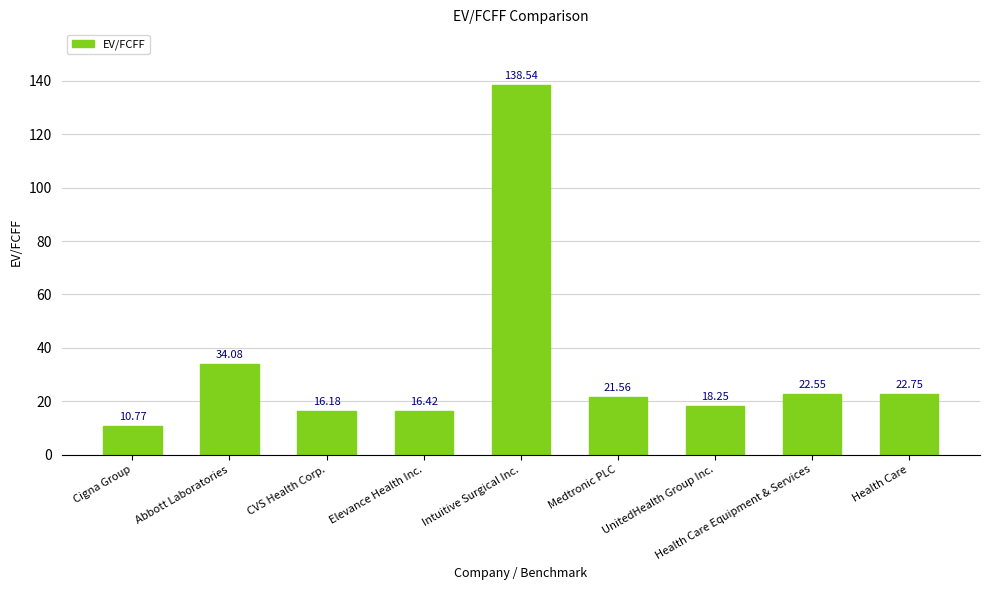

Which has a higher value, Medtronic PLC or Cigna Group?

Medtronic PLC